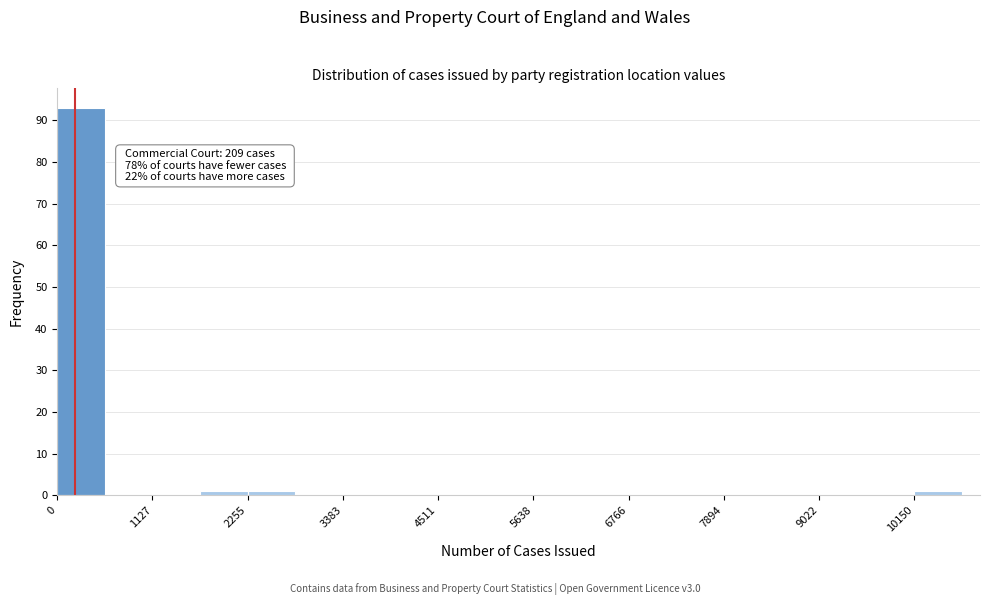

Read against the x-axis, roughly where is the centre of the tallest bar?

200